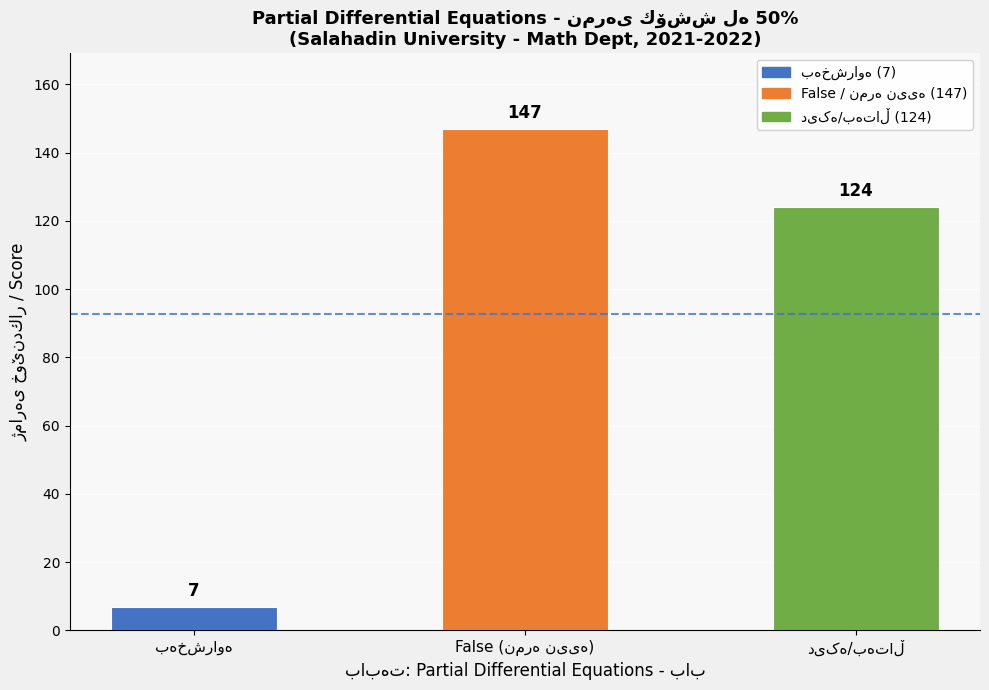

True or false: the data shows 92 at False (نمره نییه).

False